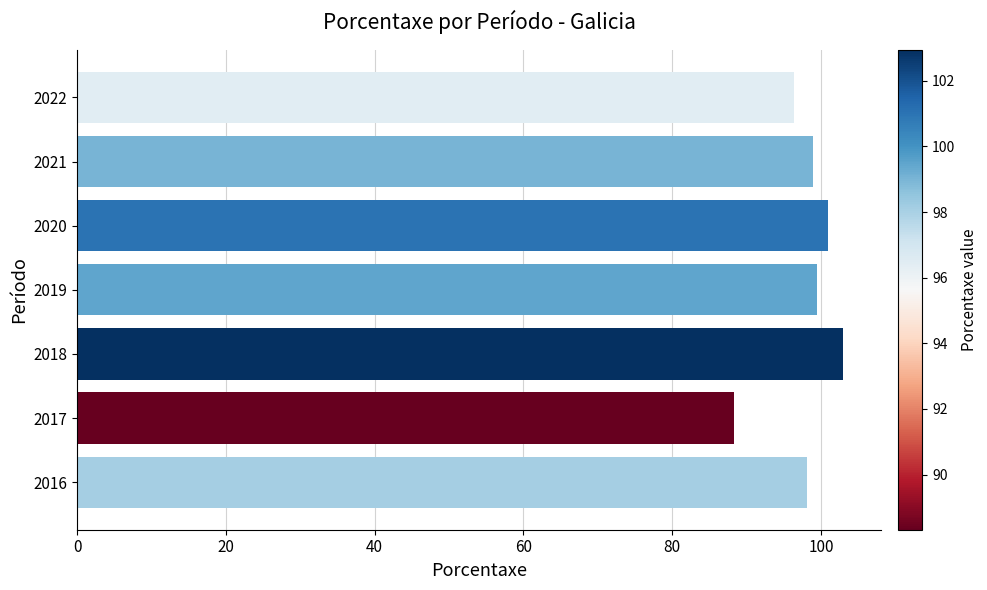

What is the approximate value at 2019?

99.5